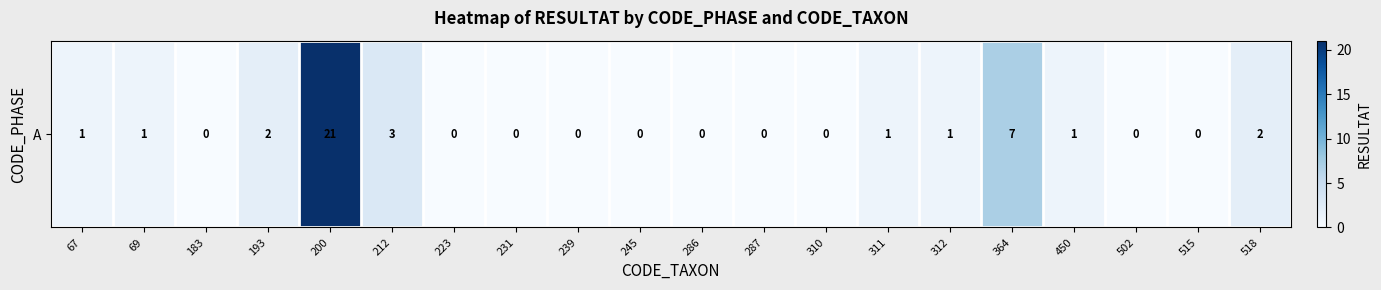

Which category has the lowest value across all series?

183